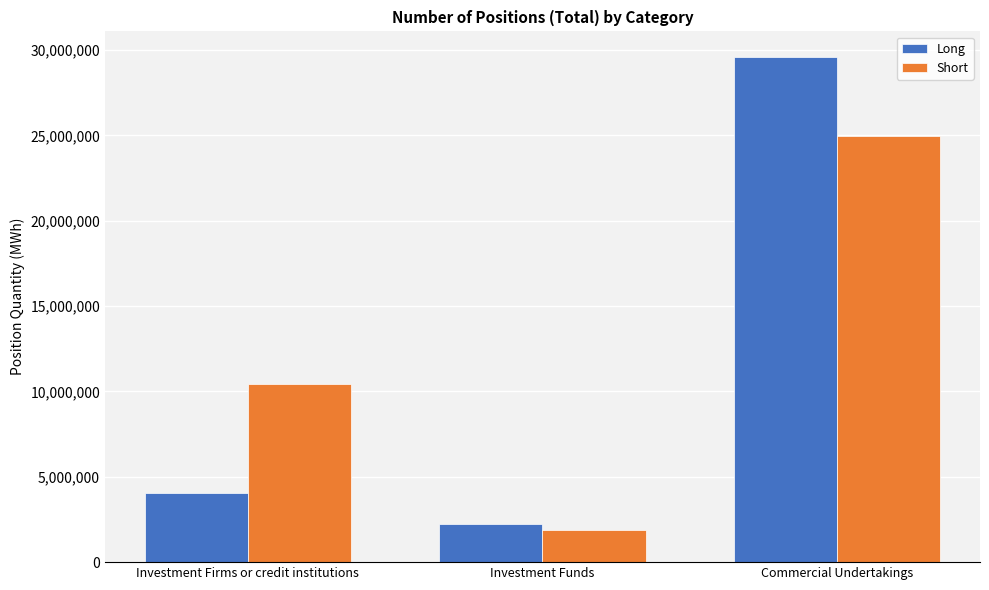

Rank the series by their maximum value, from highest to lowest.

Long, Short